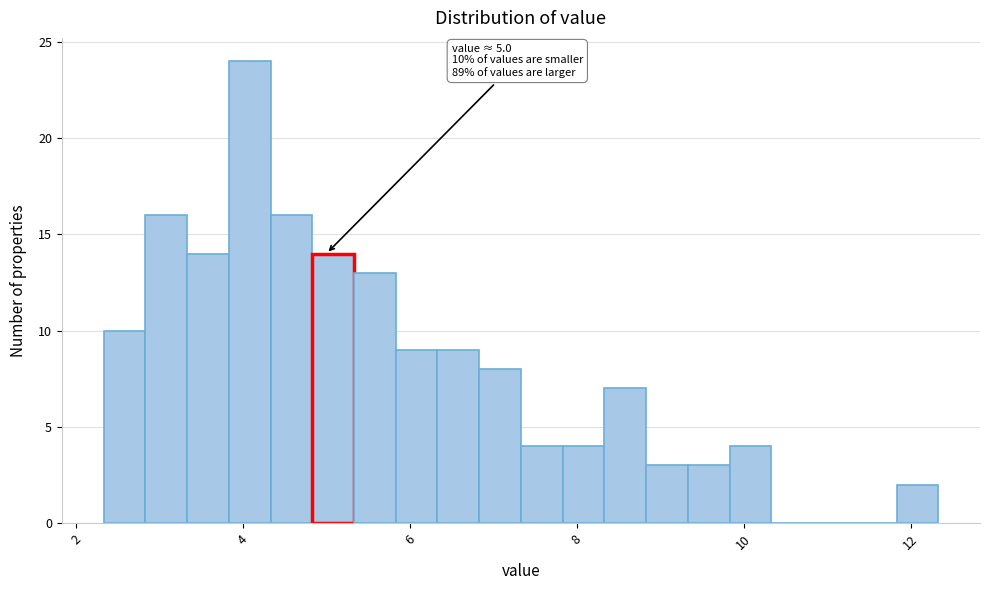

Read against the x-axis, roughly where is the centre of the tallest bar?

4.0